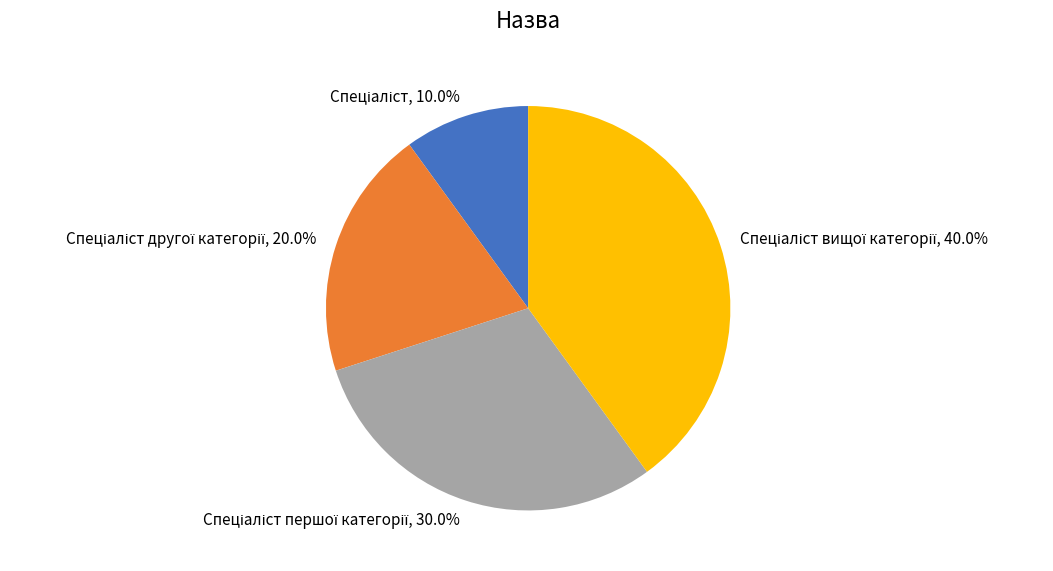

Is there a majority slice in this chart?

No